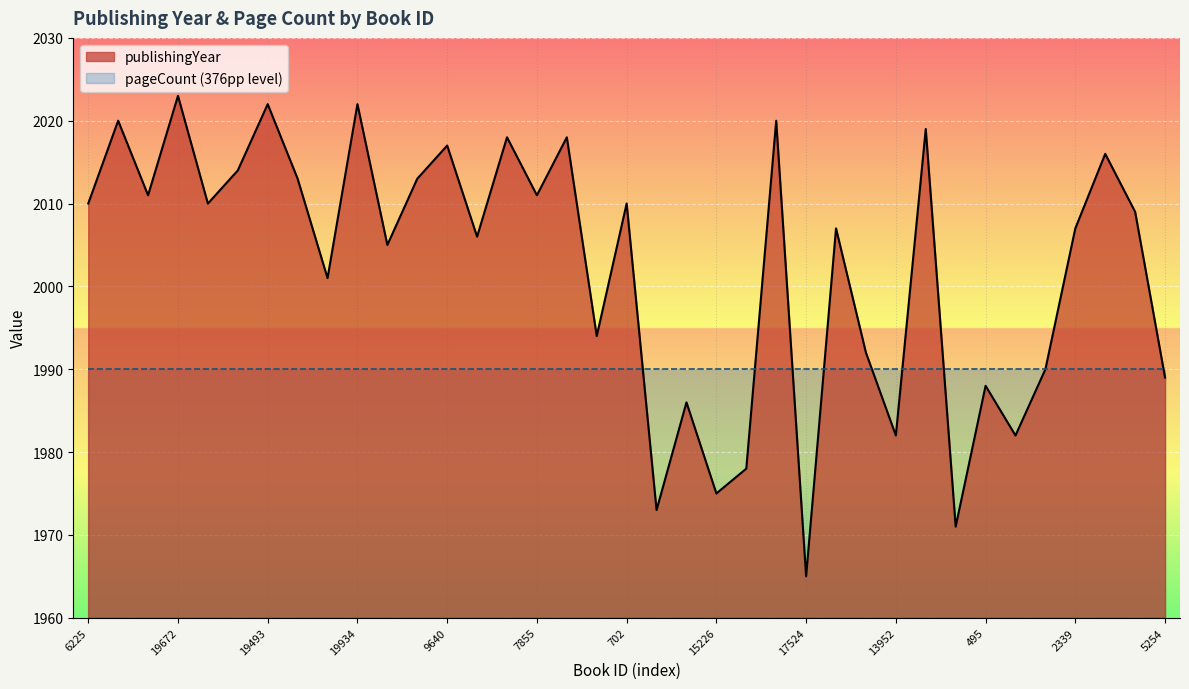

Does the chart display data point markers on the line(s)?

No